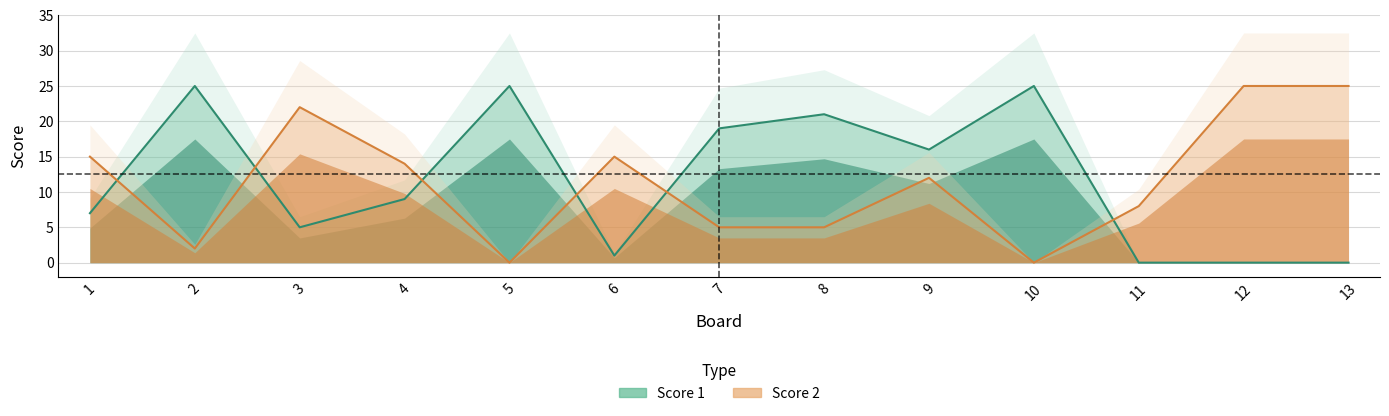

What is the total value across all series at 3?

27